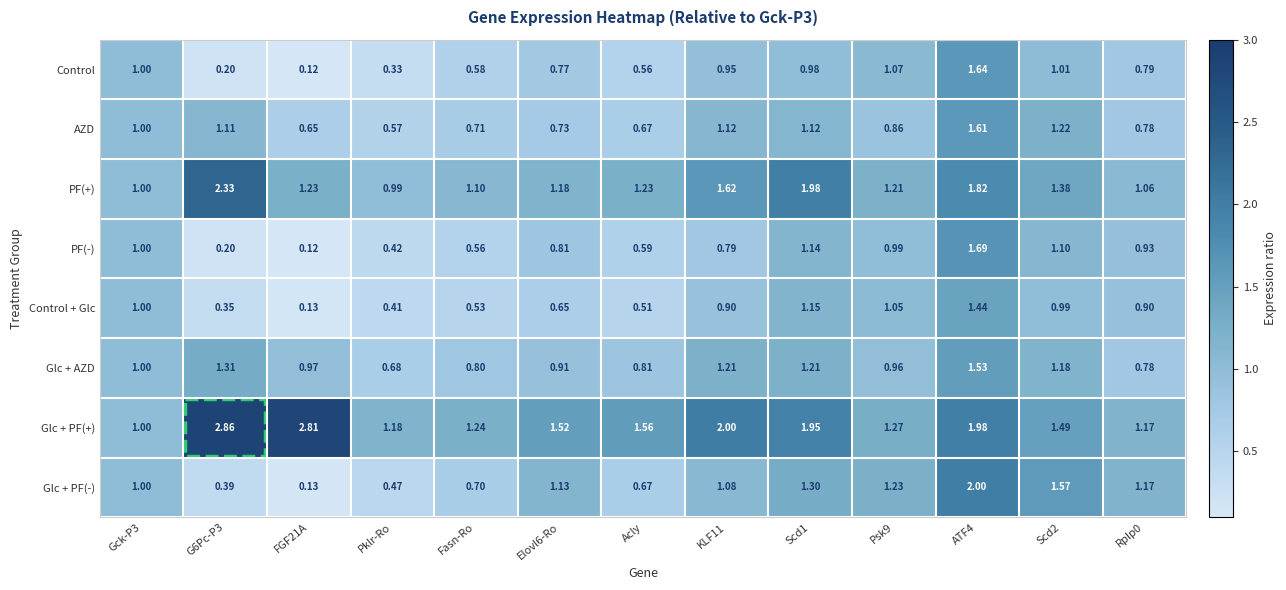

Which series has the largest total across all categories?

Glc + PF(+)